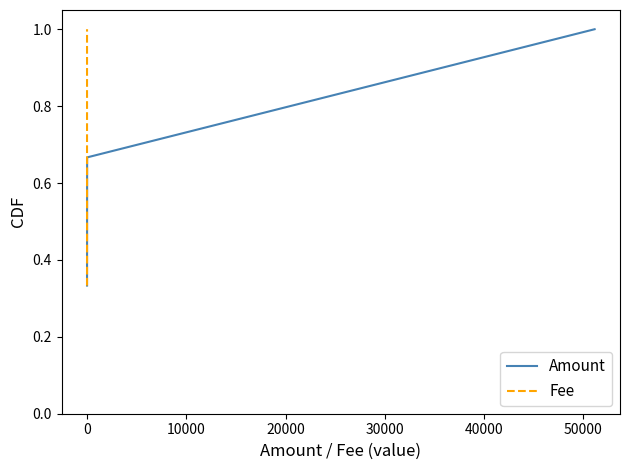

How many series are shown in this chart?

2